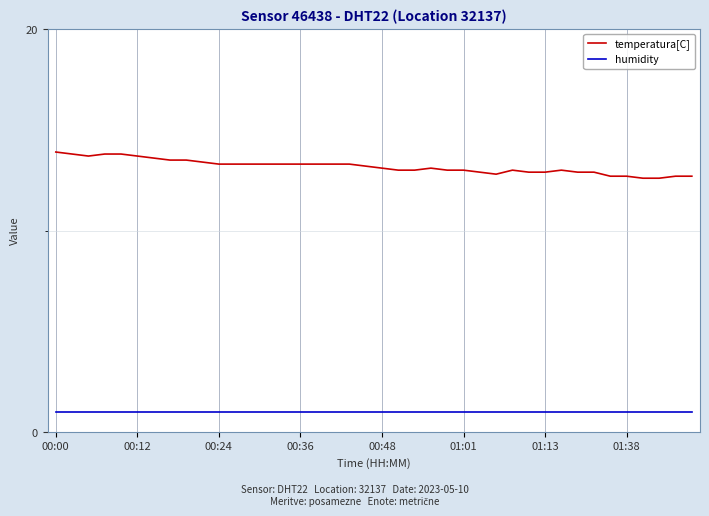

Rank the series by their maximum value, from lowest to highest.

humidity, temperatura[C]